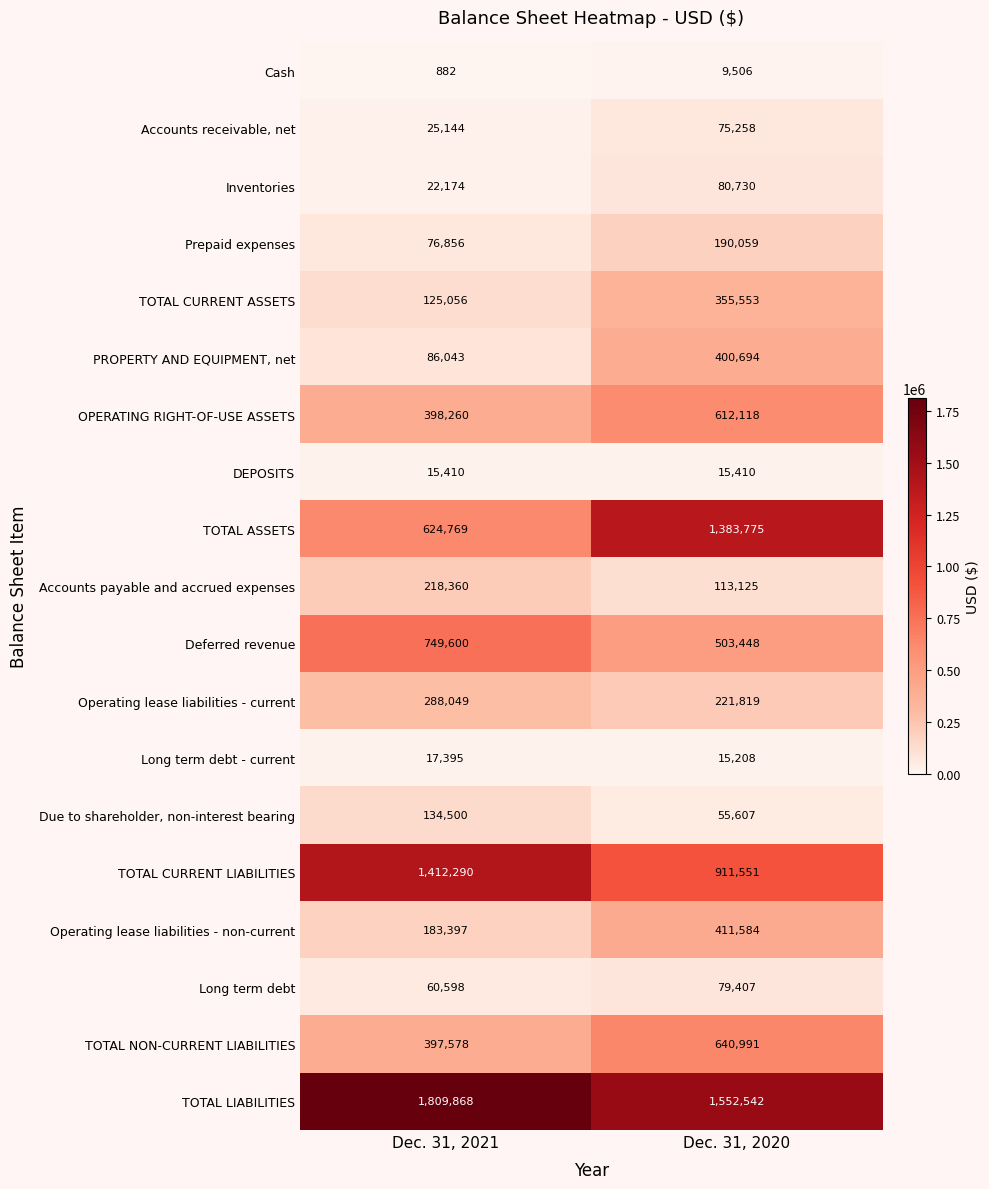

The value of Prepaid expenses at Dec. 31, 2021 is 24438. True or false?

False